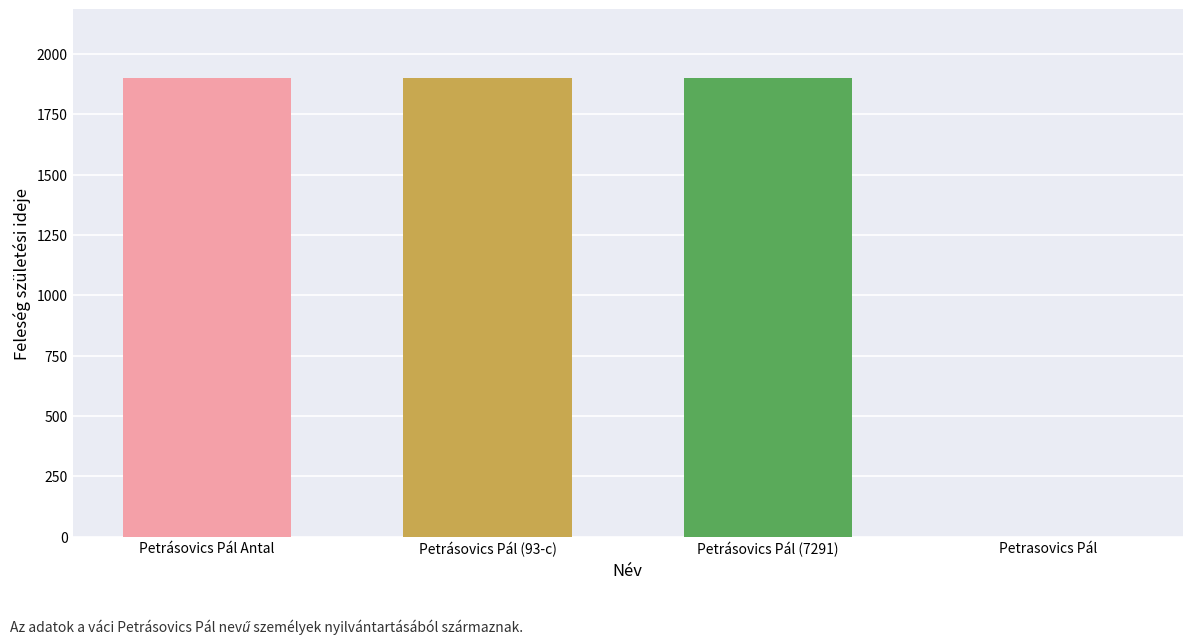

Are the bars grouped side by side (vs. stacked)?

No